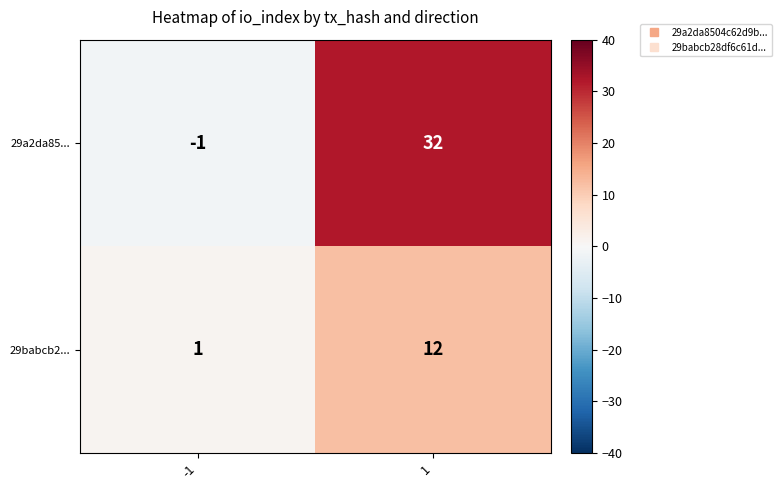

At how many categories does at least one series exceed 26?

1